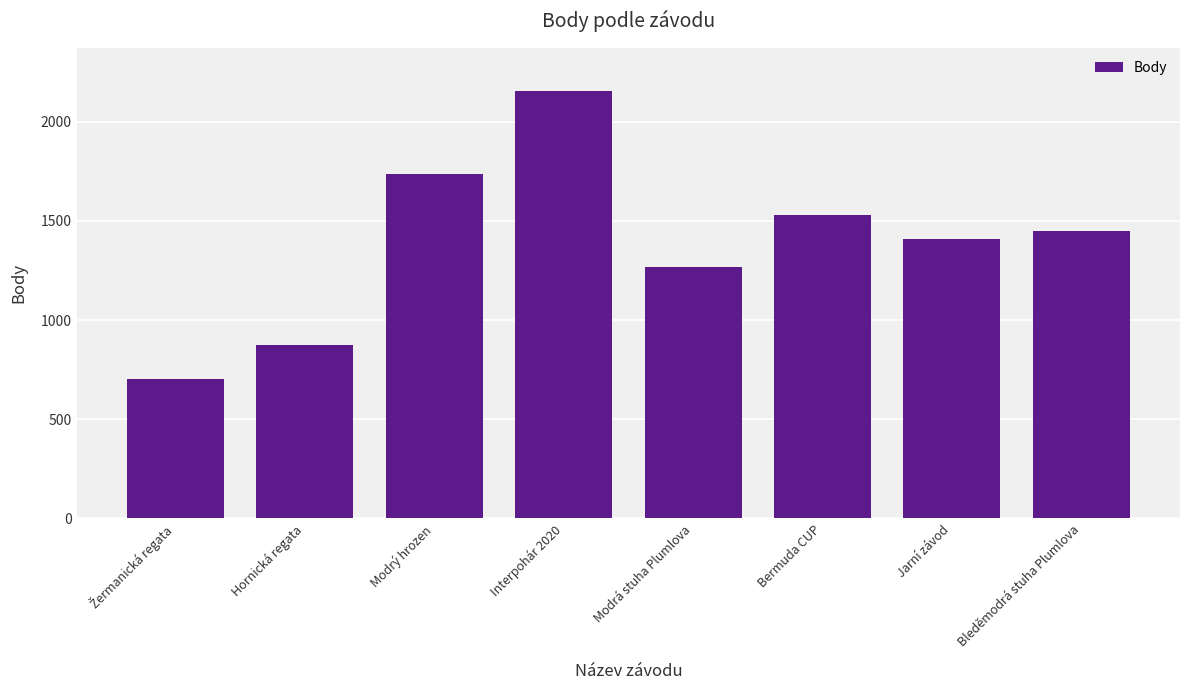

Which has a higher value, Interpohár 2020 or Bermuda CUP?

Interpohár 2020